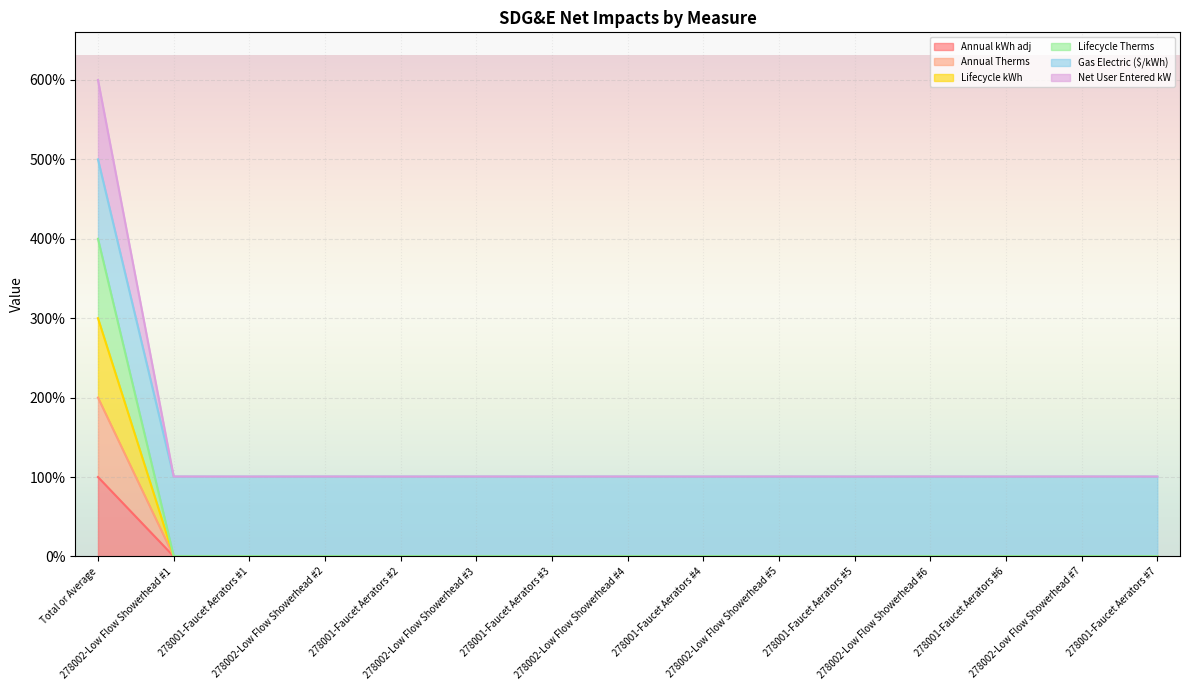

The Net User Entered kW series shows 100.7 at 278002-Low Flow Showerhead #5. True or false?

True